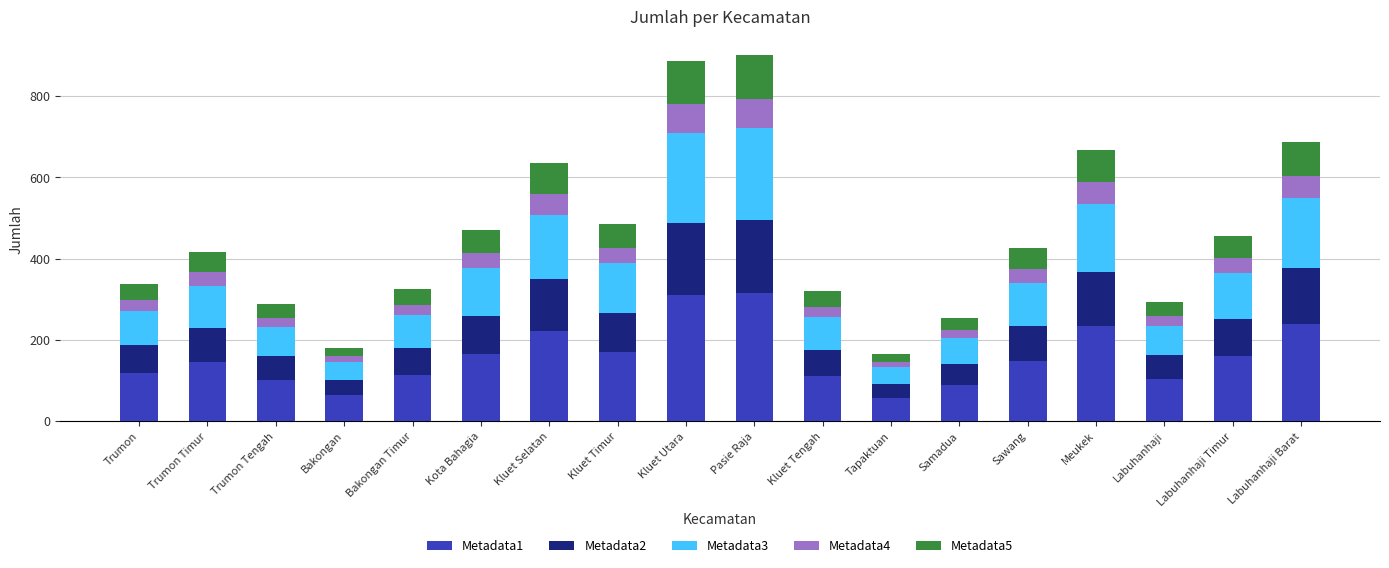

What is the lowest value of the Metadata1 series?

58